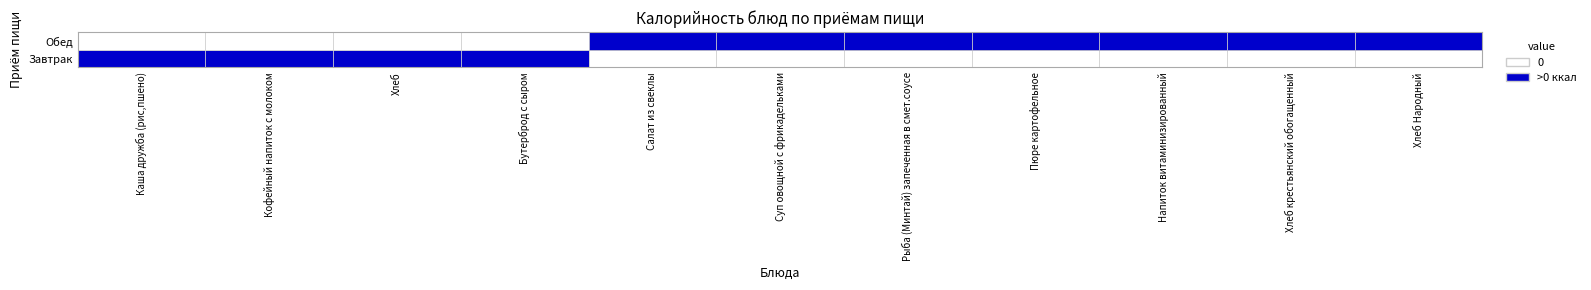

Is it true that Завтрак equals -97.3 at Напиток витаминизированный?

False